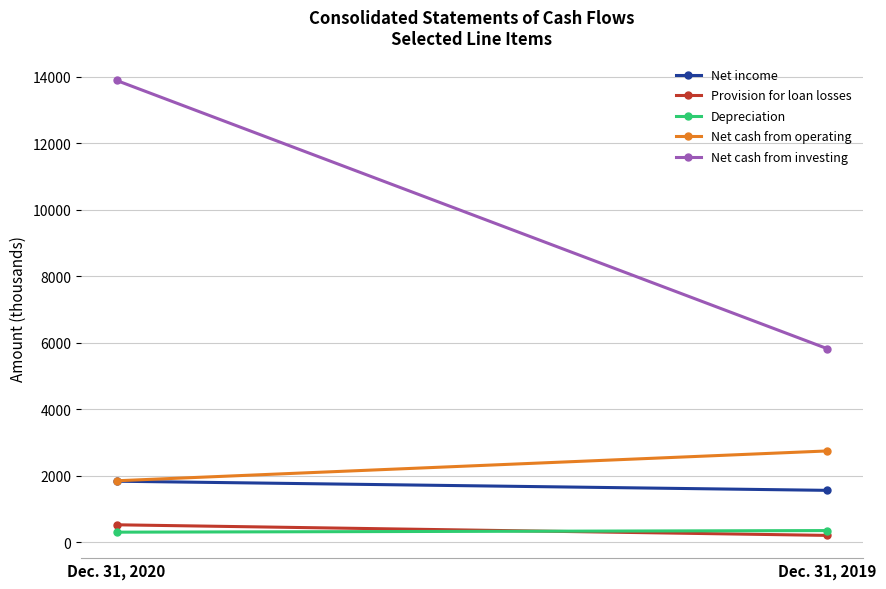

The value of Net cash from operating at Dec. 31, 2020 is 2827. True or false?

False